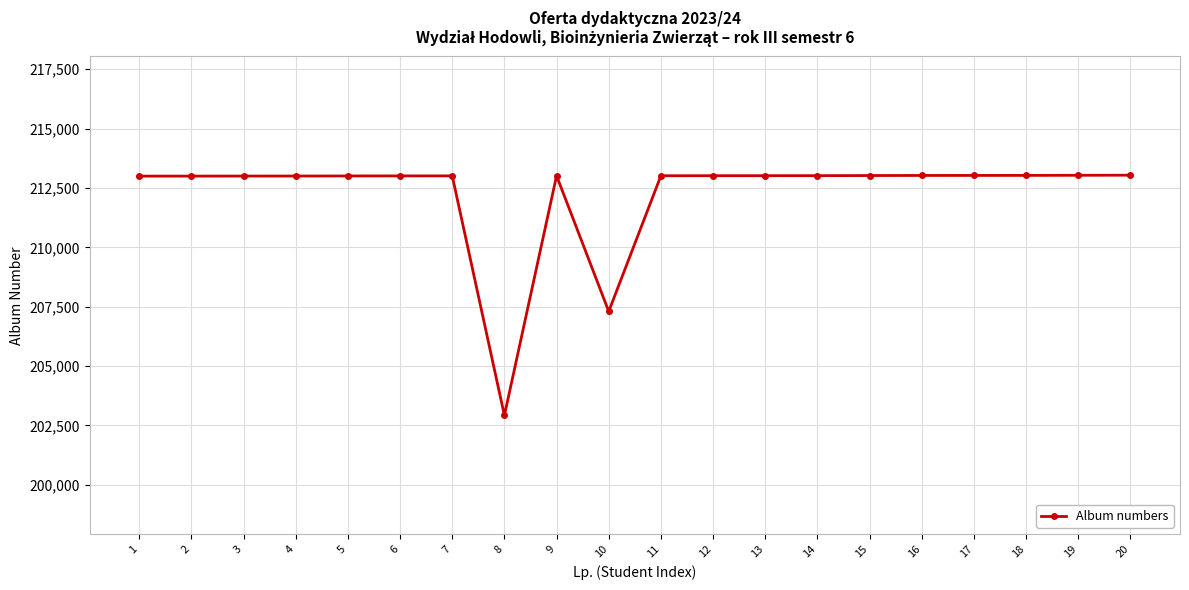

What is the change in value from 6 to 14?

+10